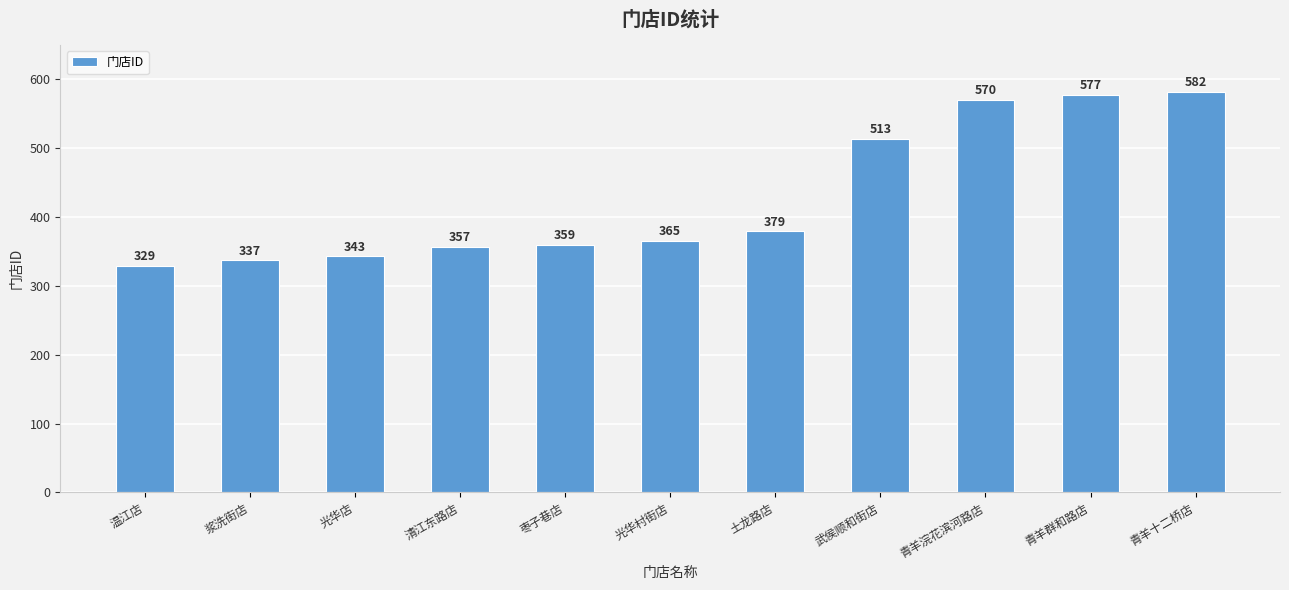

Does the chart contain any negative values?

No